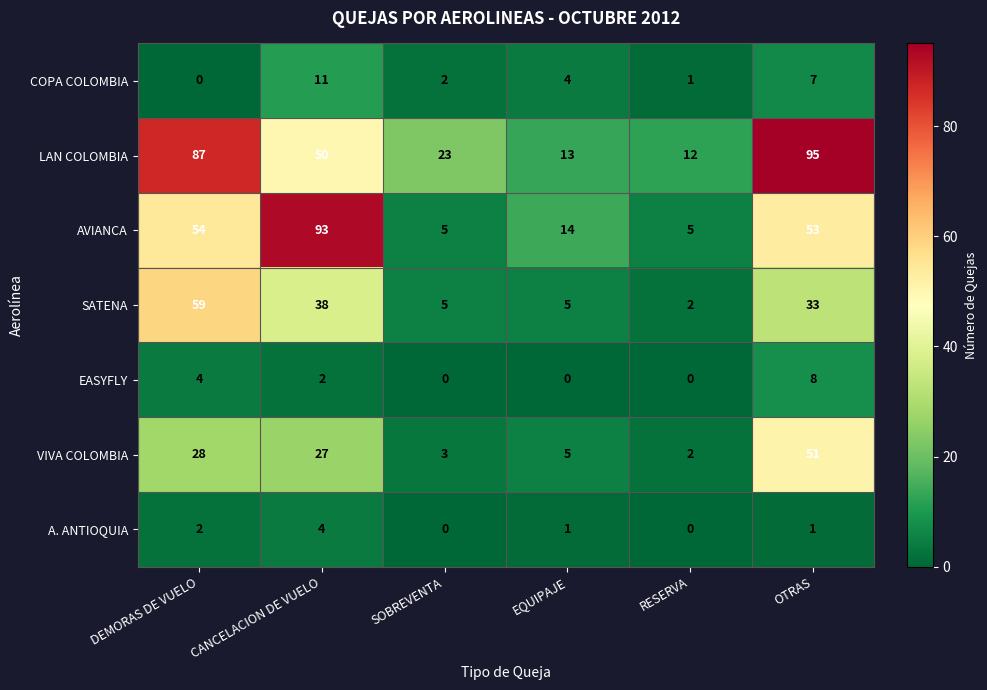

Read the COPA COLOMBIA value at CANCELACION DE VUELO.

11